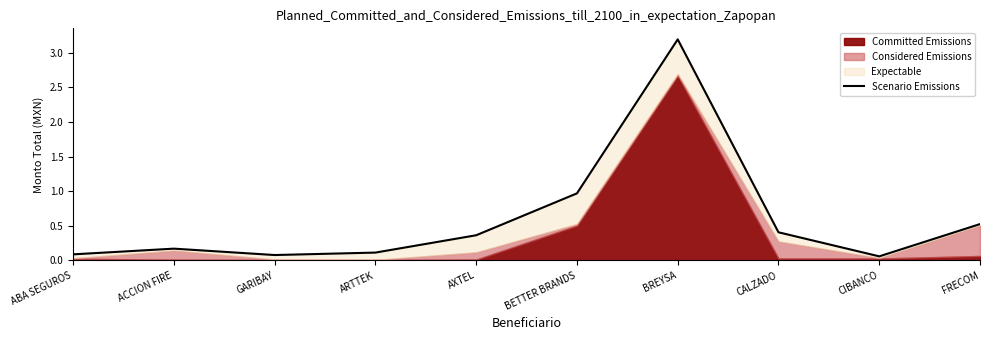

What is the average value?

0.6